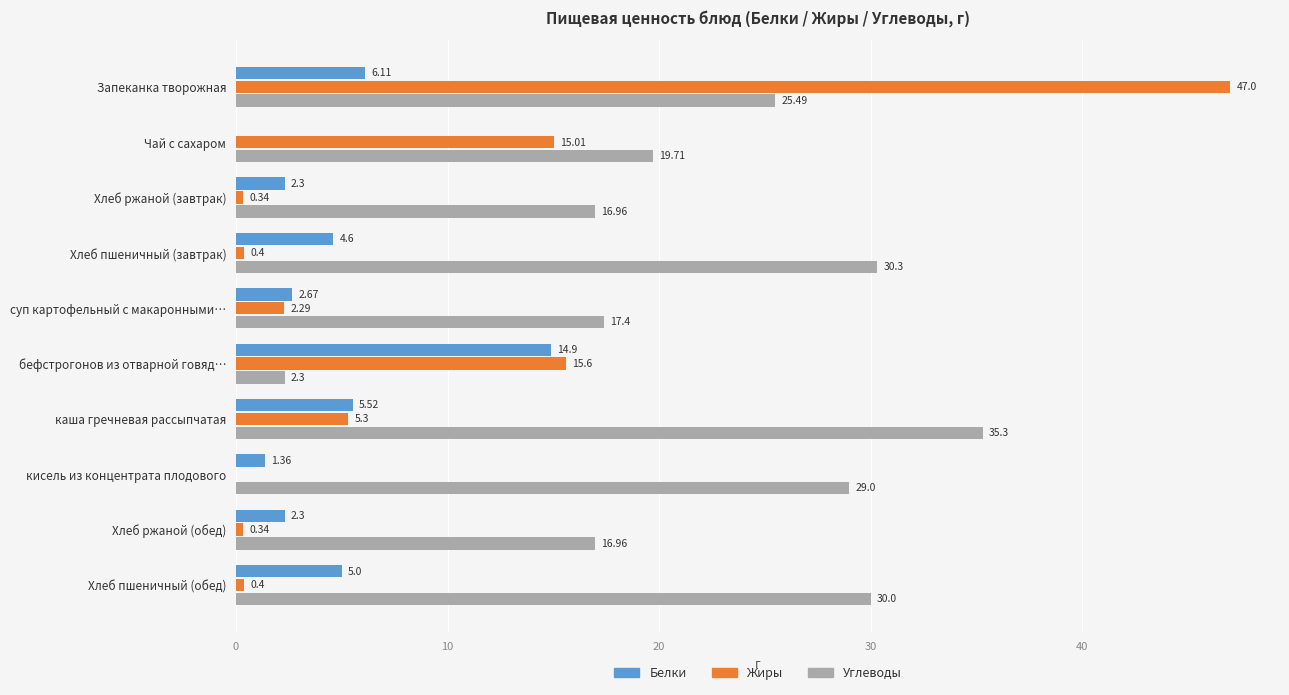

At which category is the sum across all series the highest?

Запеканка творожная